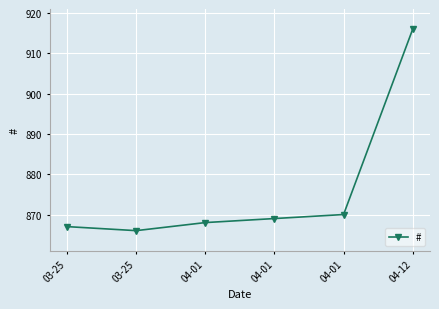

How many distinct data groups are displayed?

1